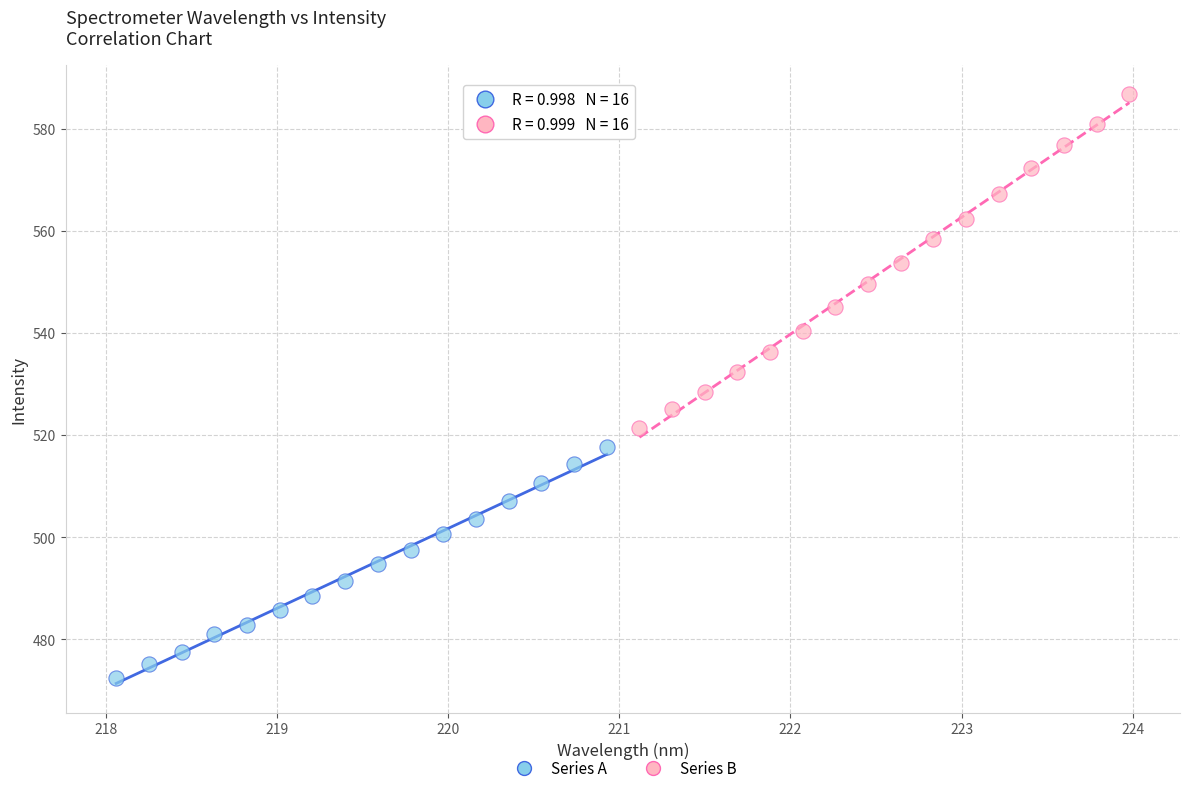

Which series has the largest Y range (max minus min)?

Series B